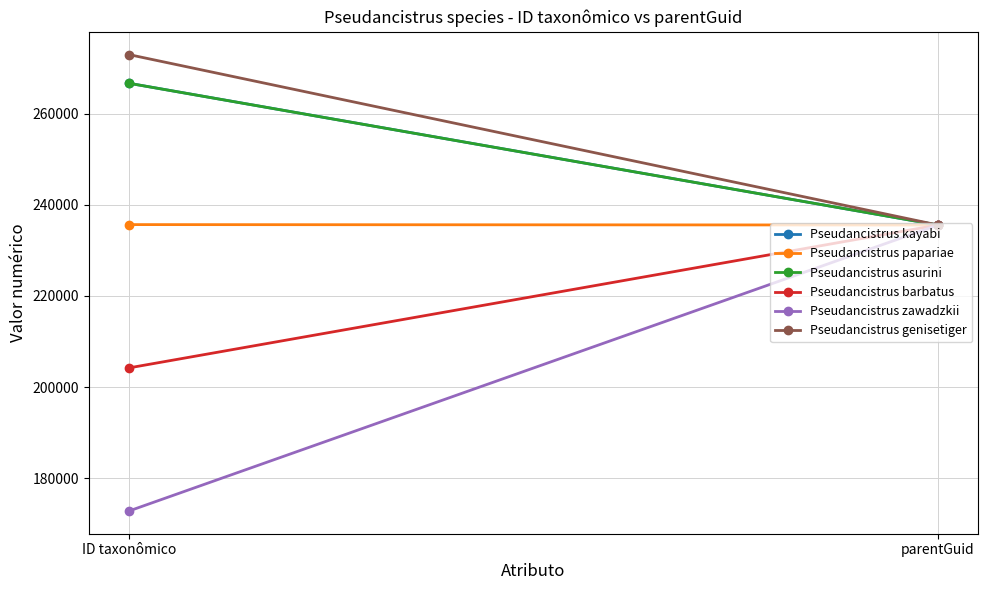

What is the label of the 2nd point from the left?

parentGuid